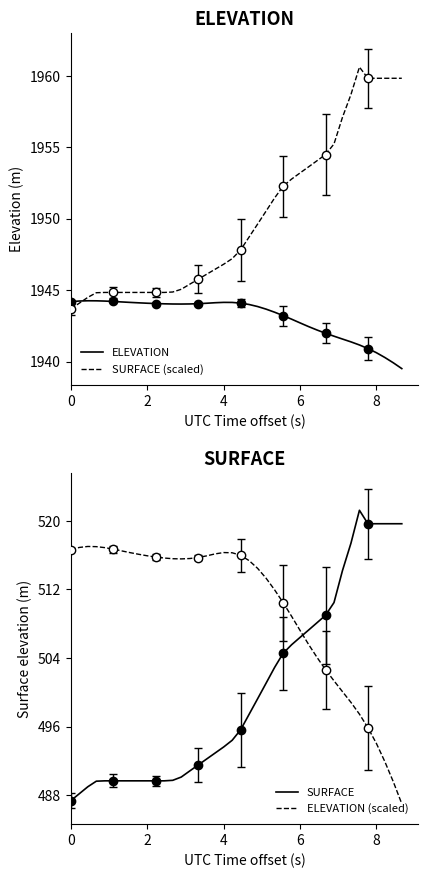

In ELEVATION (scaled), how many points are lower than both neighbors (excluding endpoints)?

1